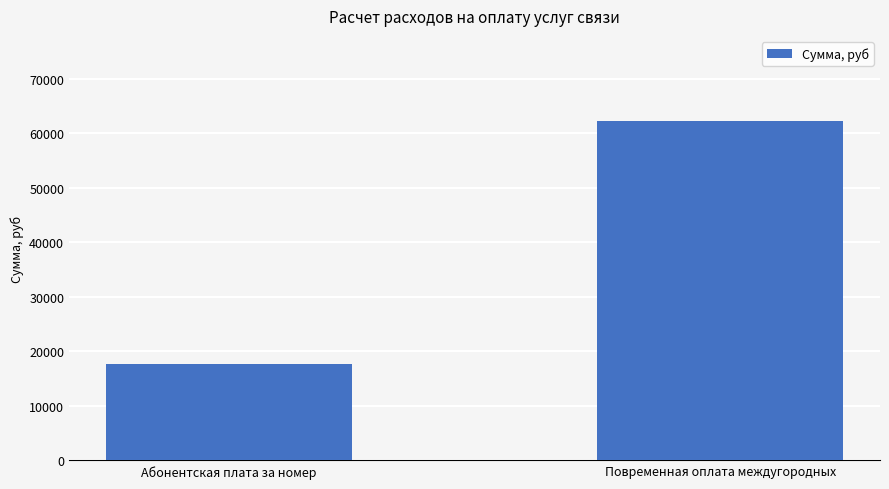

What is the maximum value shown in the chart?

62252